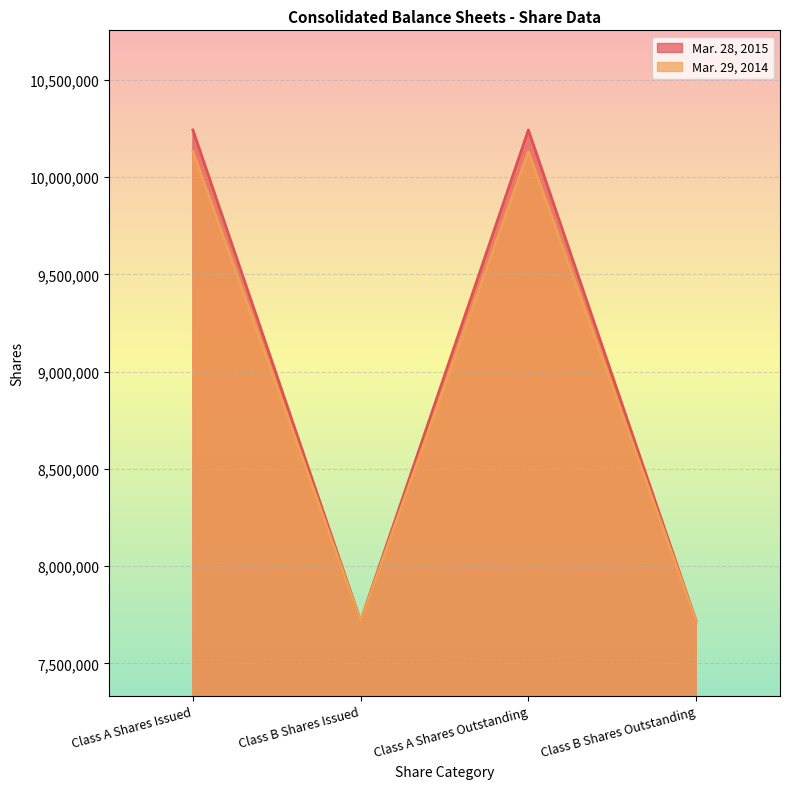

At which label does Mar. 28, 2015 reach its minimum?

Class B Shares Issued